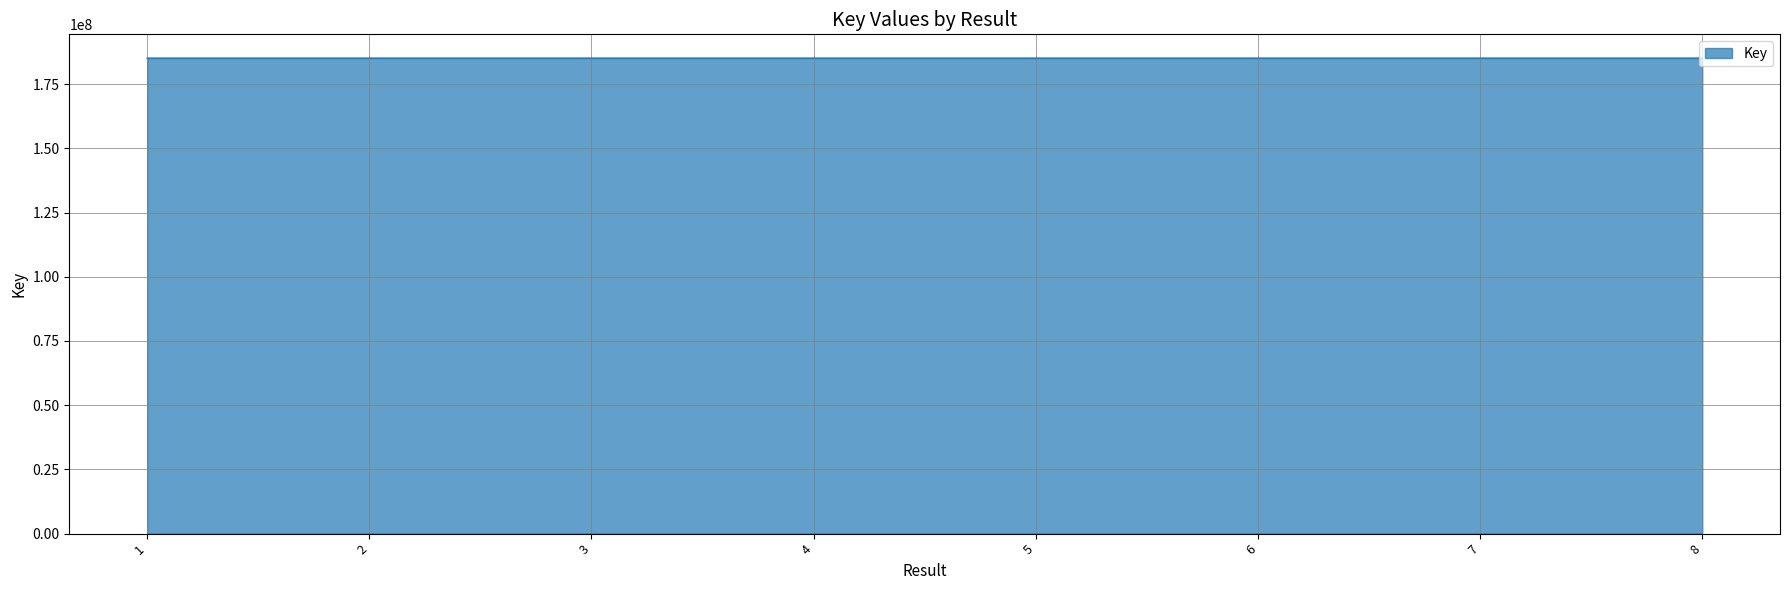

What is the maximum value shown in the chart?

185123603